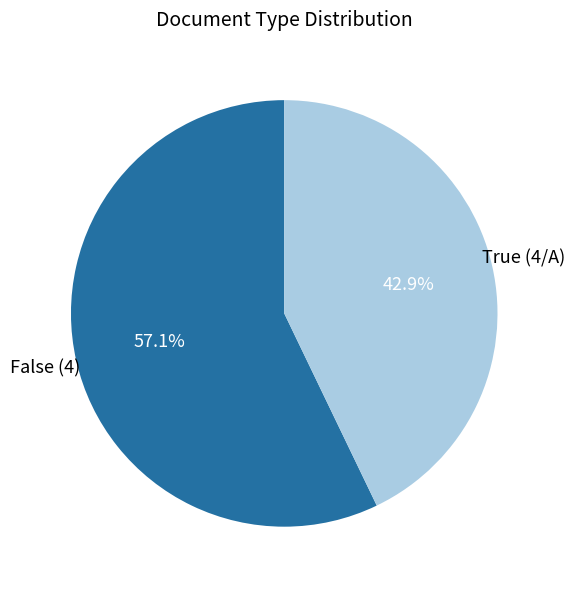

Does any single category account for the majority?

Yes